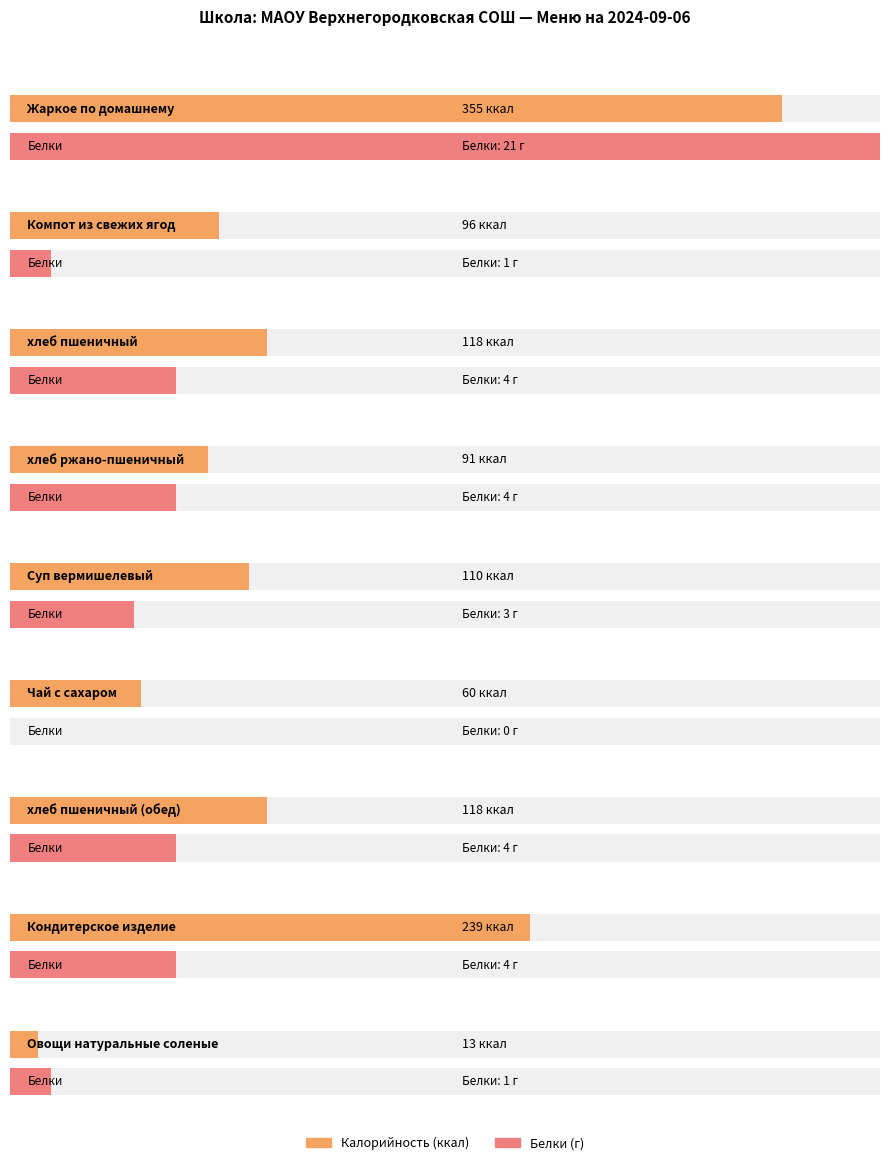

What are all the series names shown in the legend?

Калорийность, Белки